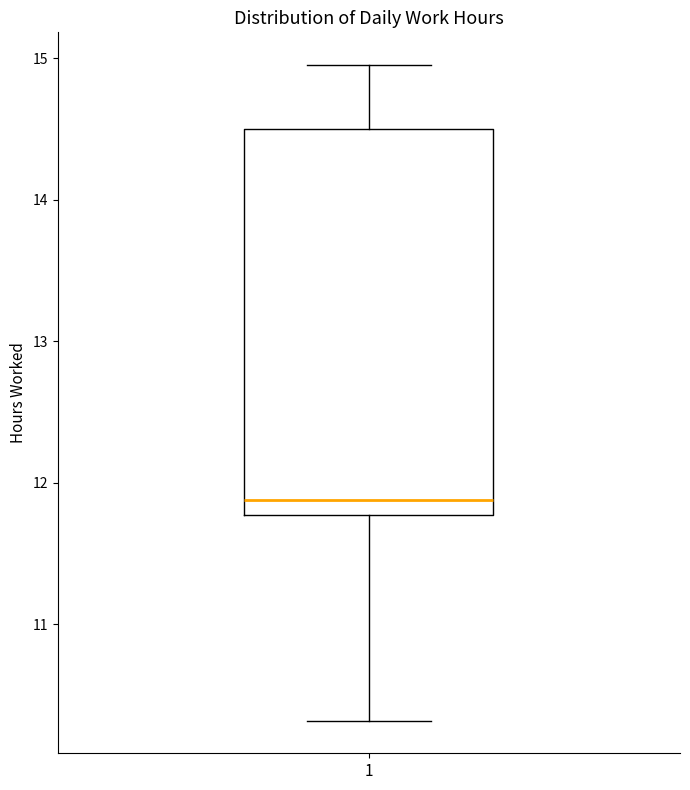

Transcribe this box plot: give where the median line is, the range the box spans, and where the two whiskers end, as read against the y-axis. The values are not printed on the chart, so give them approximately, as read against the axis.

median 11.9, box 11.8 to 14.5, whiskers 10.3 to 15.0